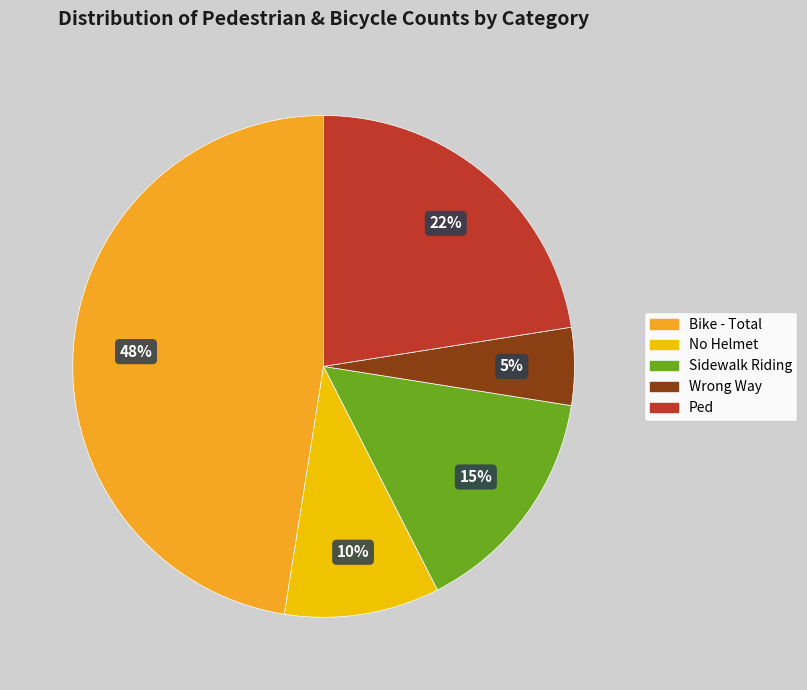

What is the largest slice in the pie chart?

Bike - Total